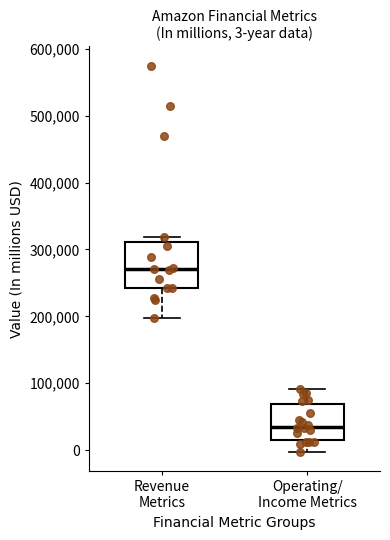

Comparing the boxes themselves (not the whiskers), which one is the tallest?

Revenue Metrics